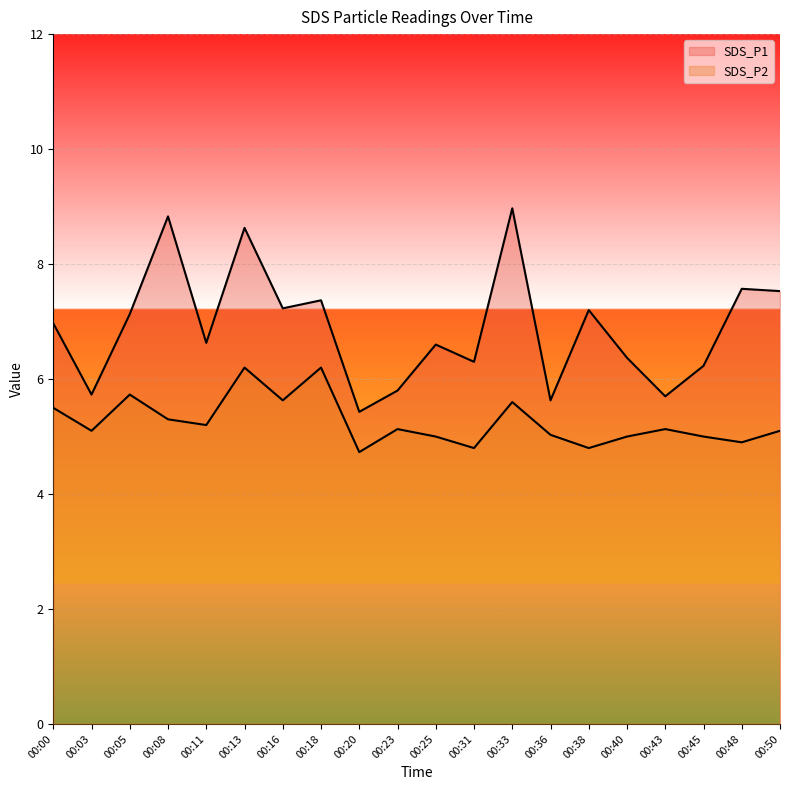

Reading left to right, list all the values displayed in this chart.

SDS_P1: 7.0	5.7	7.1	8.8	6.6	8.6	7.2	7.4	5.4	5.8	6.6	6.3	9.0	5.6	7.2	6.4	5.7	6.2	7.6	7.5
SDS_P2: 5.5	5.1	5.7	5.3	5.2	6.2	5.6	6.2	4.7	5.1	5.0	4.8	5.6	5.0	4.8	5.0	5.1	5.0	4.9	5.1